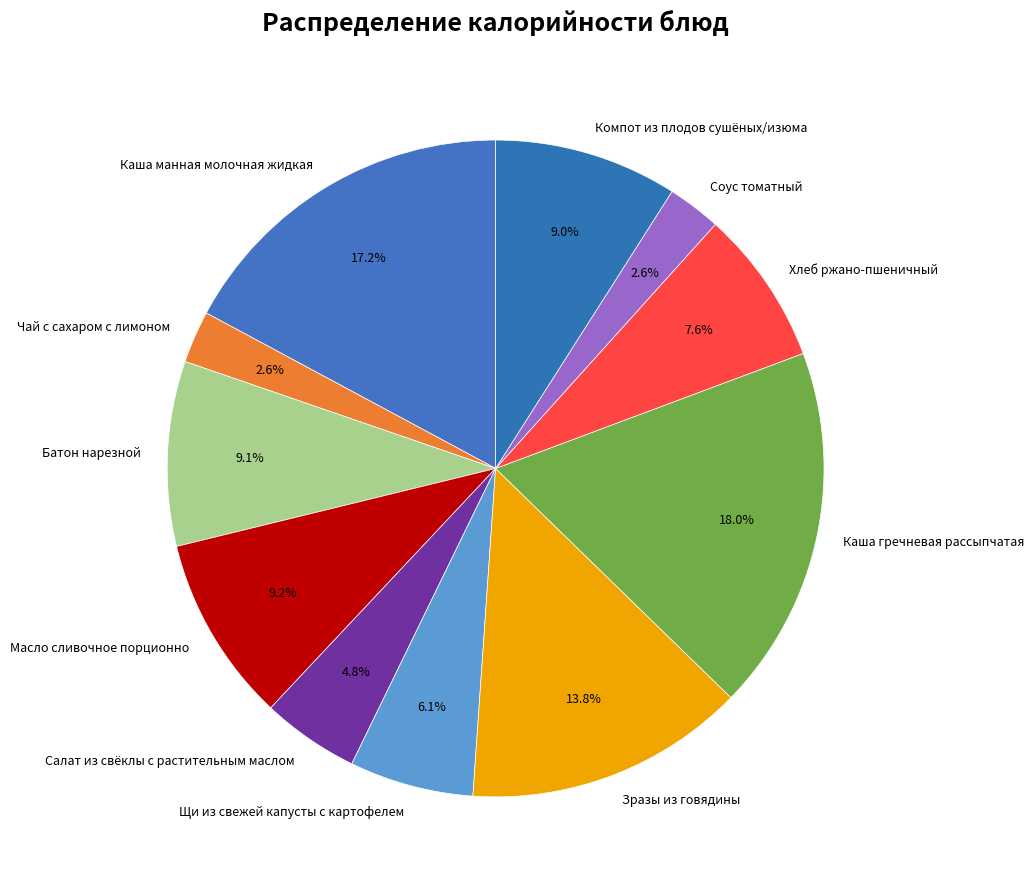

Approximately how many times larger is the value at Масло сливочное порционно compared to Соус томатный?

3.5